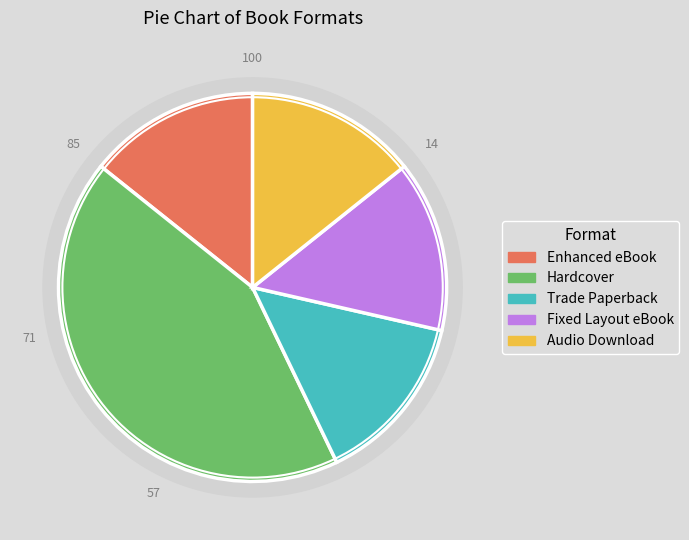

The Trade Paperback slice represents 14% of the pie. True or false?

True